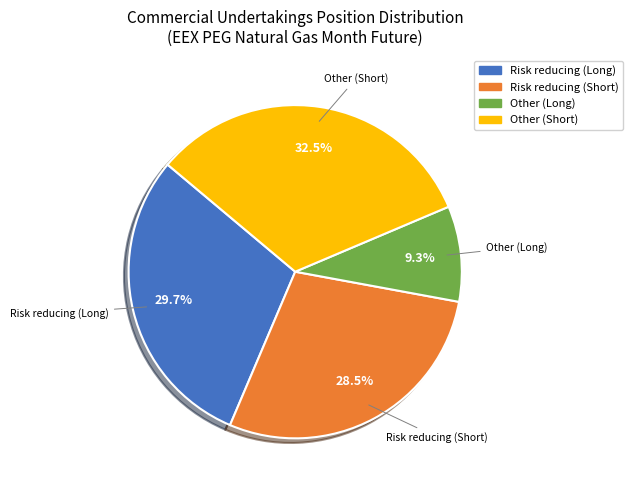

Count the number of slices in the pie.

4